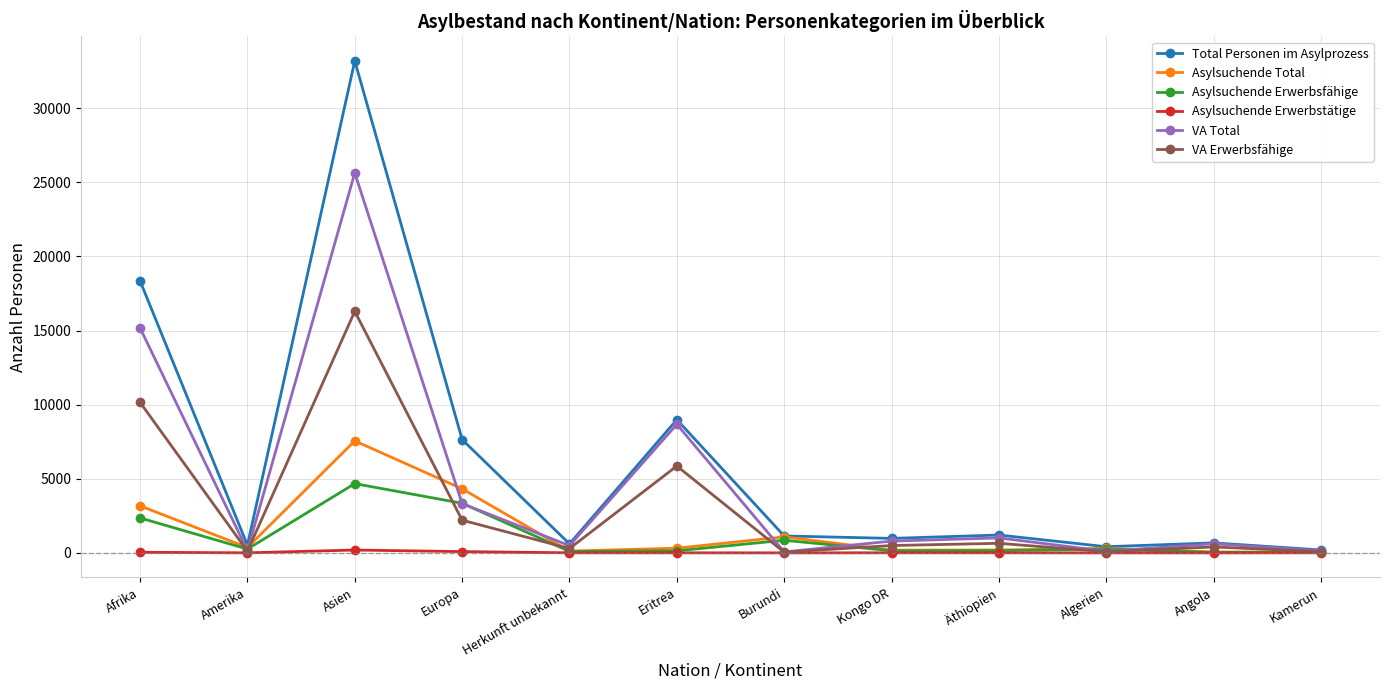

What is the label of the 8th point from the right?

Herkunft unbekannt